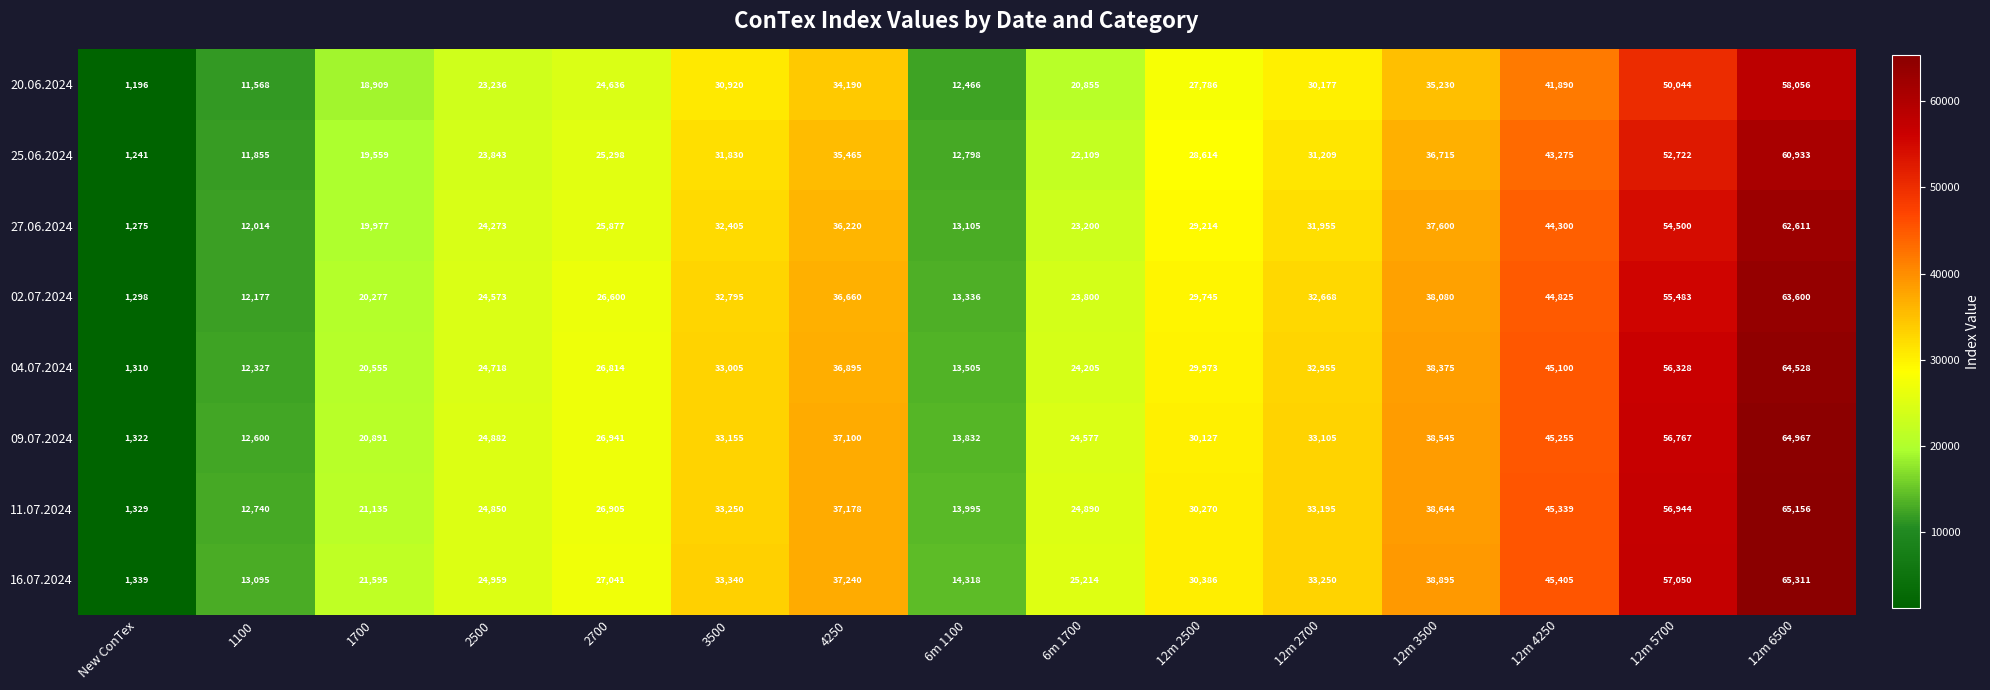

How many data points in 04.07.2024 are less than 29973?

7